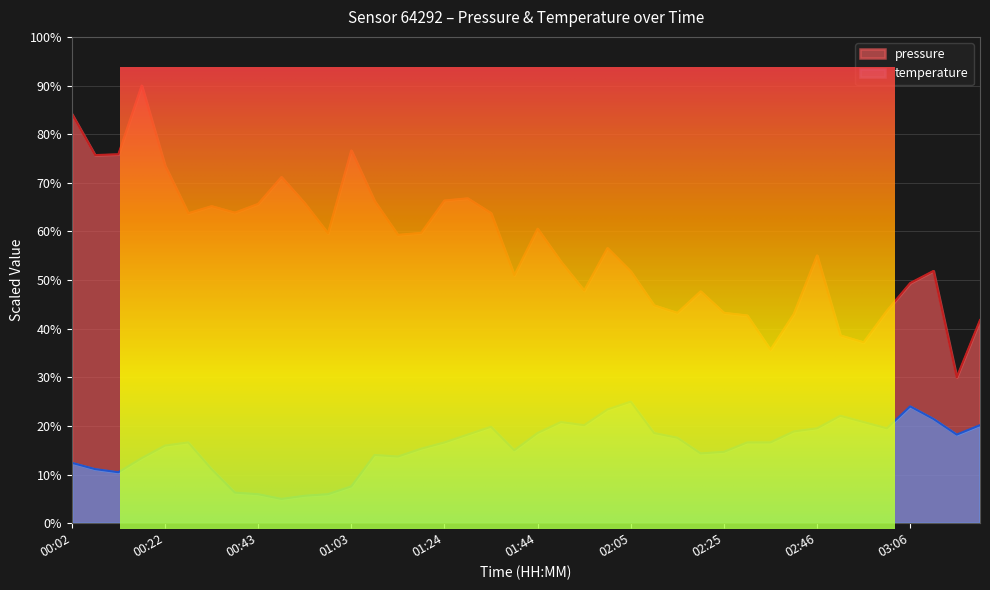

The value of pressure at 02:51 is 8.9. True or false?

False